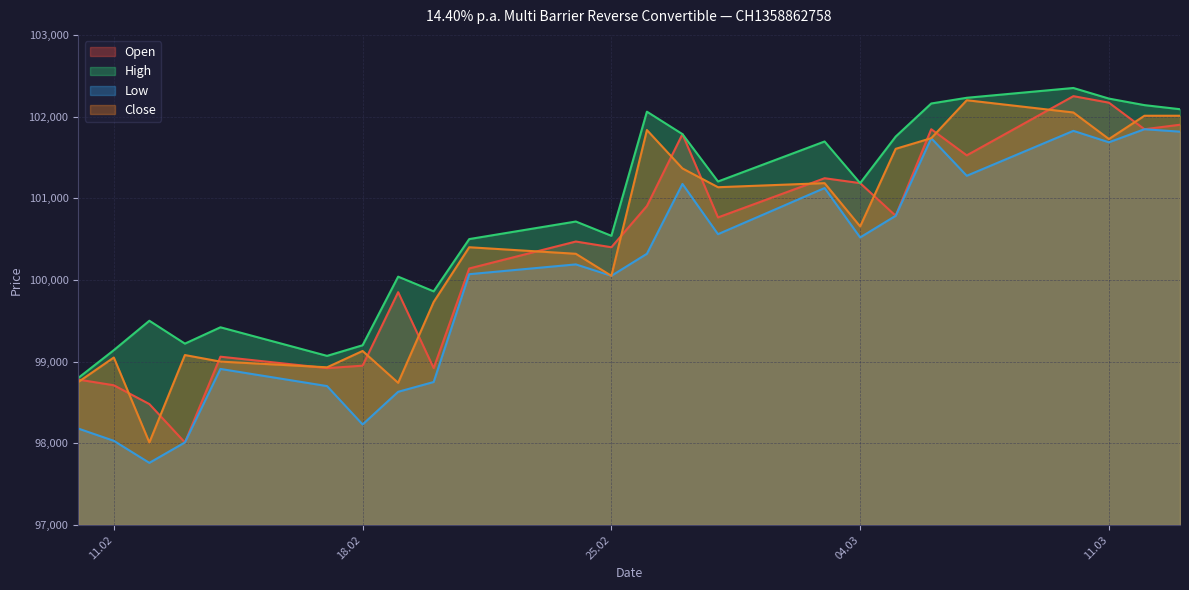

Reading left to right, extract all data points from this chart.

Open: 98780	98710	98480	98010	99060	98920	98950	99850	98920	100140	100470	100400	100905	101785	100765	101245	101185	100785	101845	101525	102250	102170	101845	101900
High: 98800	99140	99500	99220	99420	99070	99200	100040	99860	100500	100715	100540	102060	101785	101205	101695	101185	101755	102160	102230	102350	102220	102140	102090
Low: 98180	98030	97760	98010	98910	98700	98230	98630	98750	100070	100190	100050	100320	101175	100560	101125	100520	100785	101735	101275	101825	101685	101845	101815
Close: 98750	99050	98010	99080	99000	98930	99130	98740	99730	100400	100320	100050	101835	101365	101135	101185	100655	101605	101735	102200	102050	101725	102010	102010